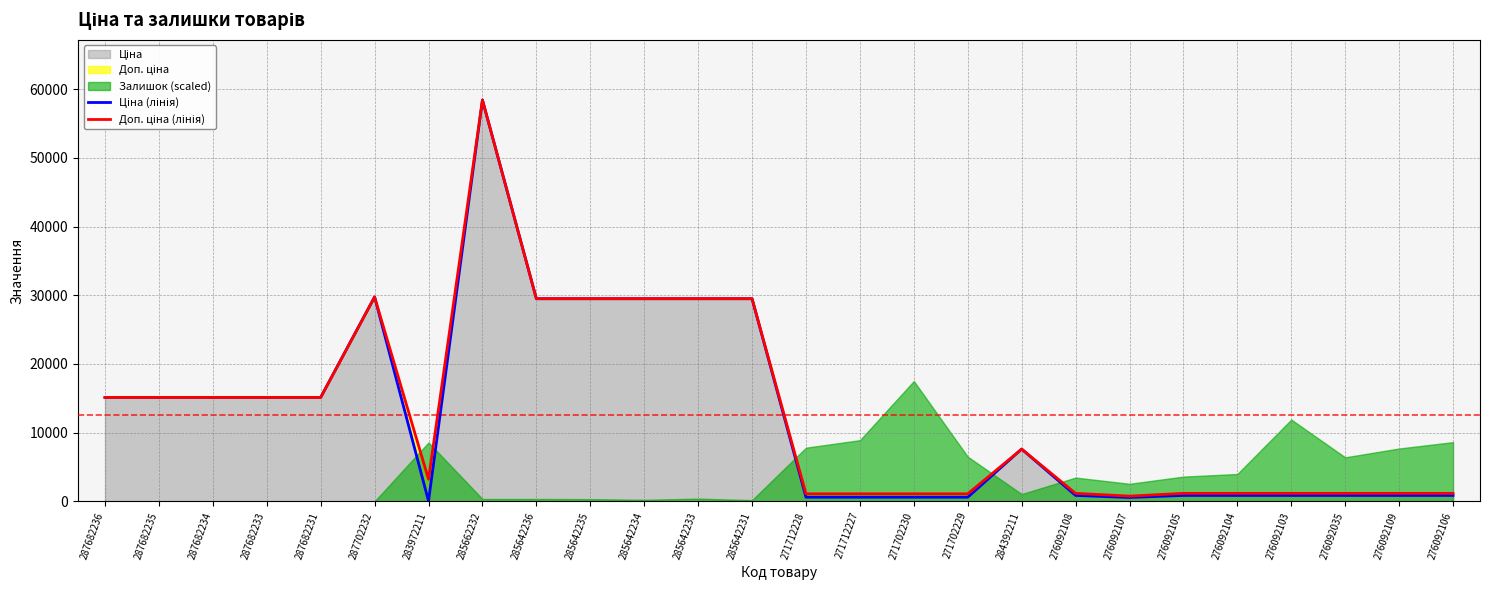

What is the value of the Доп. ціна (лінія) point at the 18th from the left?

7596.5